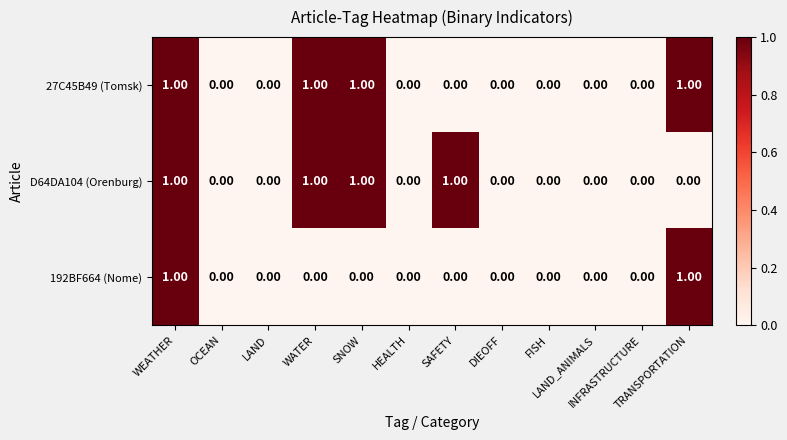

List the series in order of their peak value, lowest first.

27C45B49 (Tomsk), D64DA104 (Orenburg), 192BF664 (Nome)